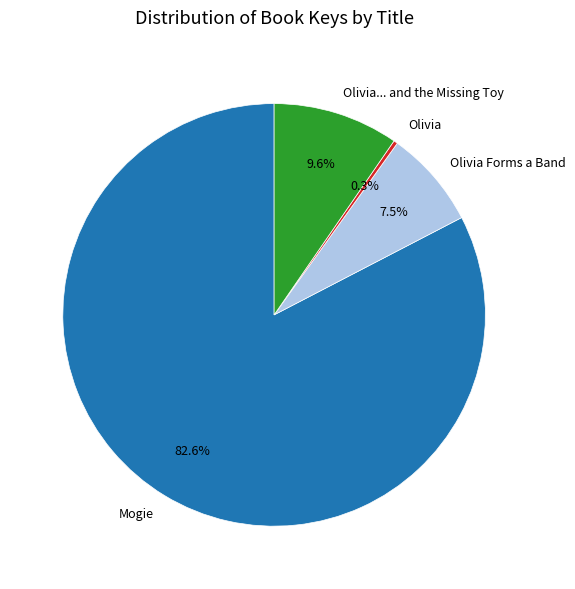

Between Olivia... and the Missing Toy and Olivia Forms a Band, which is larger?

Olivia... and the Missing Toy